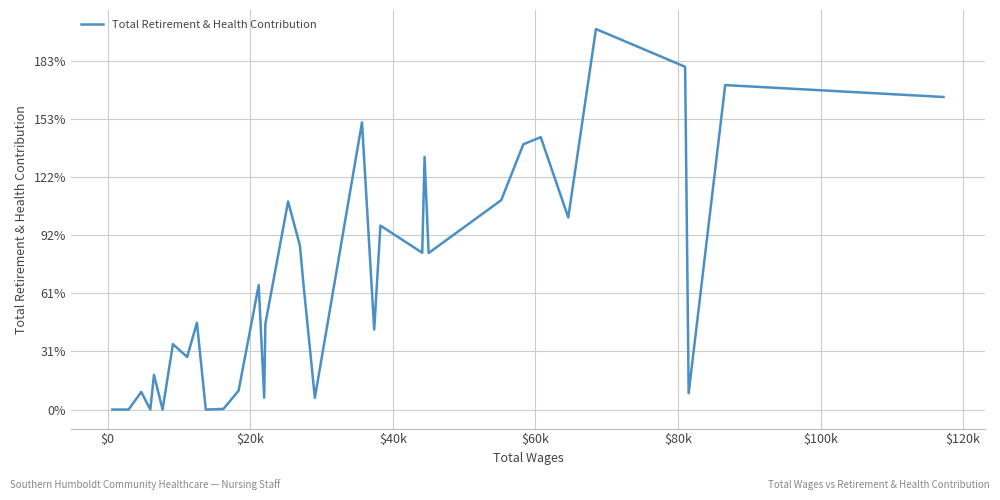

True or false: the data has more than 2 interior local peaks.

True